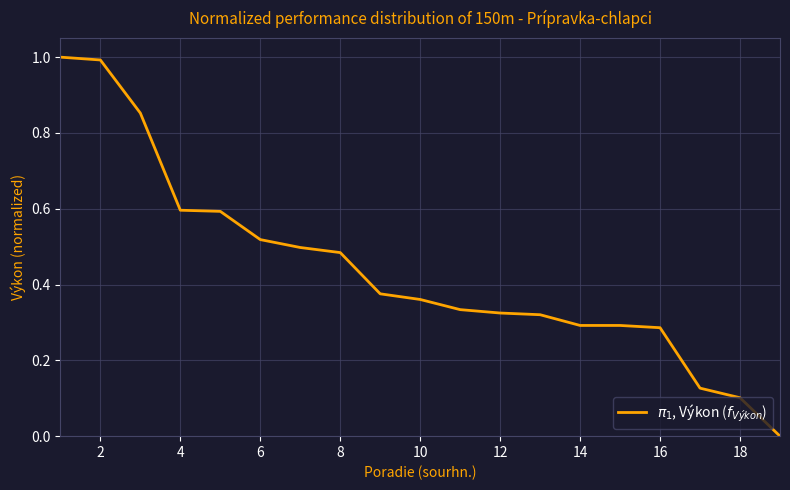

What is the greatest value displayed?

1.0